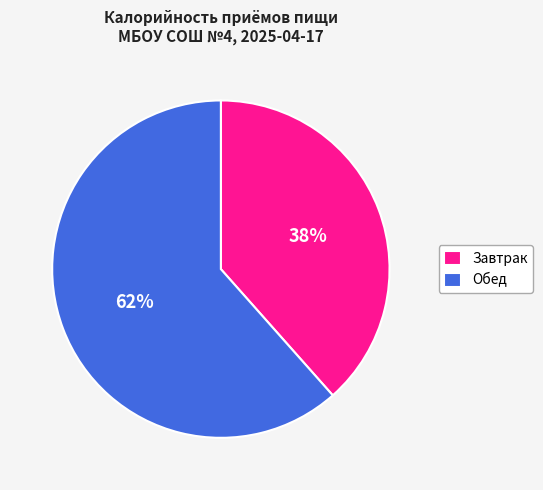

Combined, do Завтрак and Обед account for over 50%?

Yes